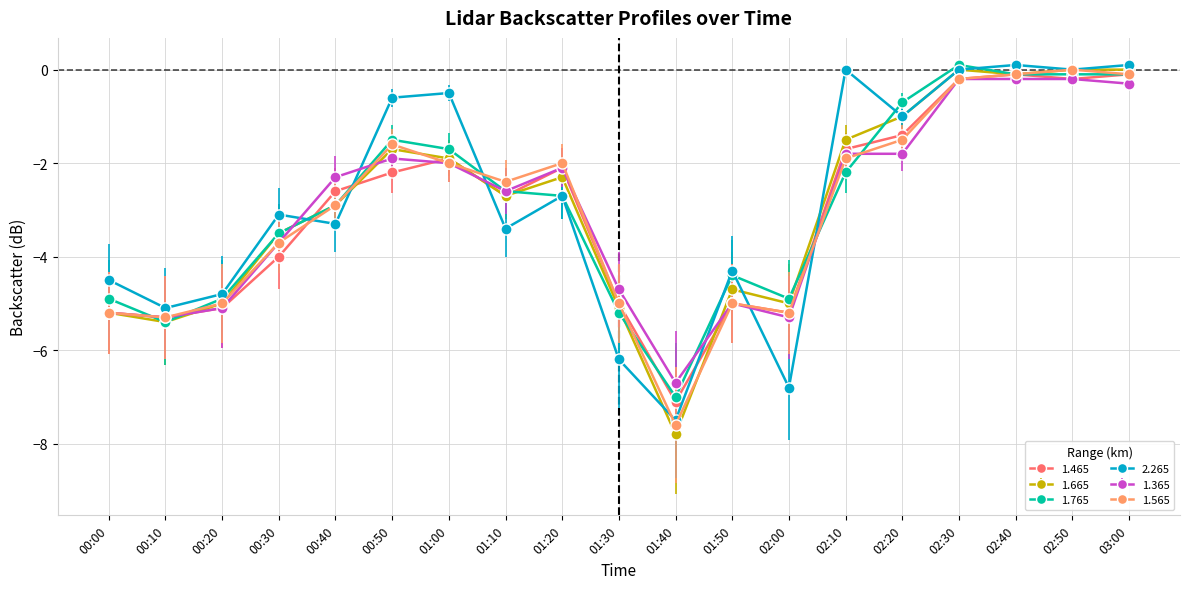

Between which two adjacent categories do 2.265 and 1.365 first intersect?

00:30 and 00:40